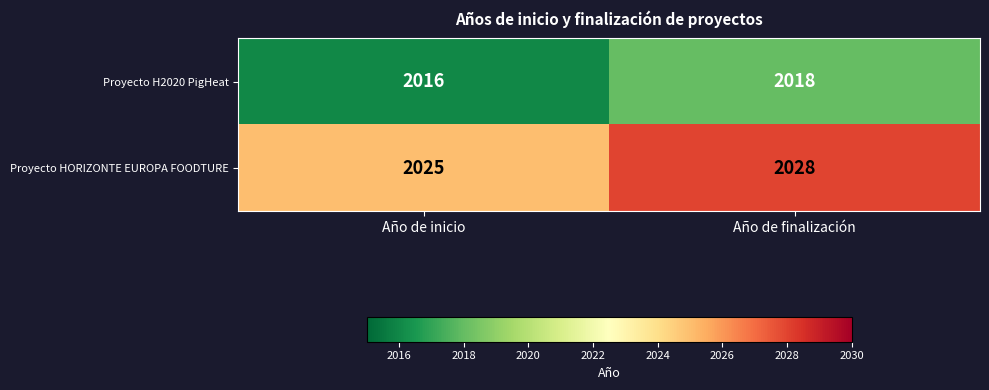

Is it true that Proyecto HORIZONTE EUROPA FOODTURE equals 2025 at Año de inicio?

True